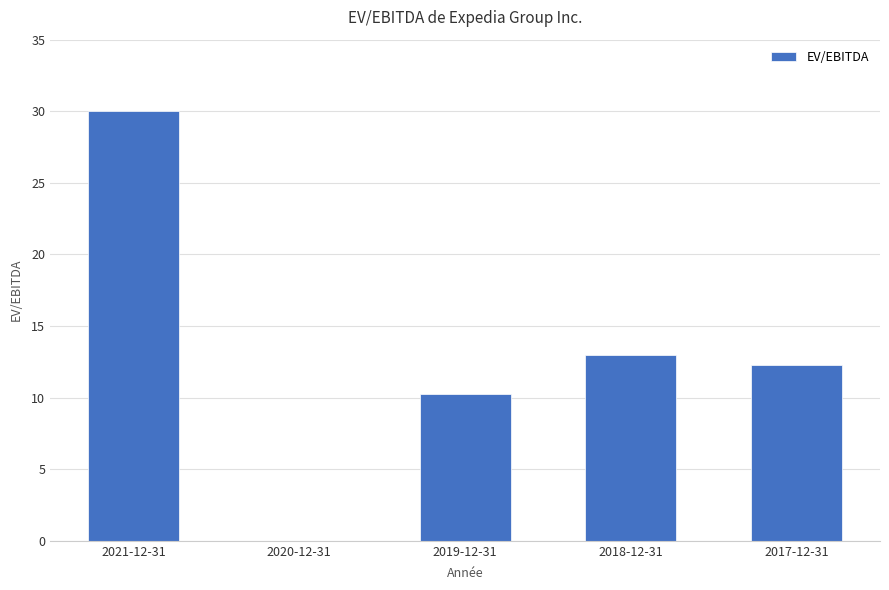

How many data points does each series have?

5